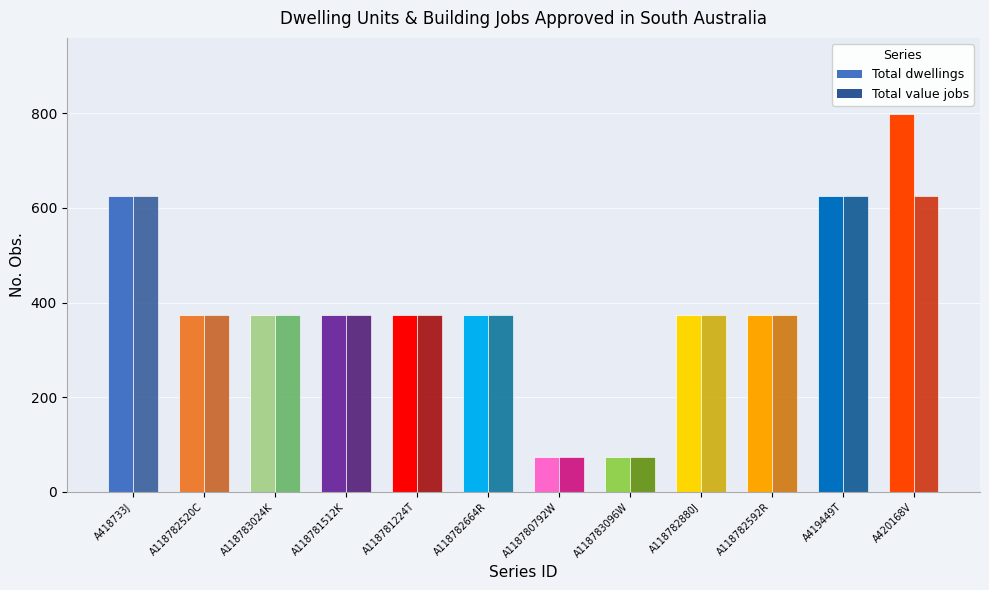

What is the maximum value for Total value jobs?

625